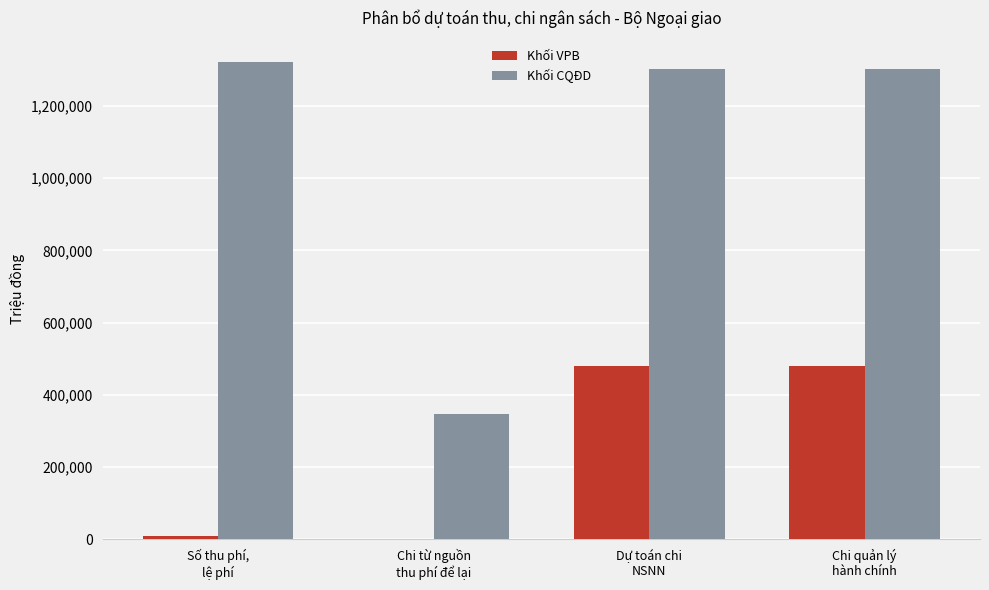

Reading left to right, what are all the values shown in this chart?

Khối VPB: 8700	1710	480116	480116
Khối CQĐD: 1321080	346860	1302470	1302470